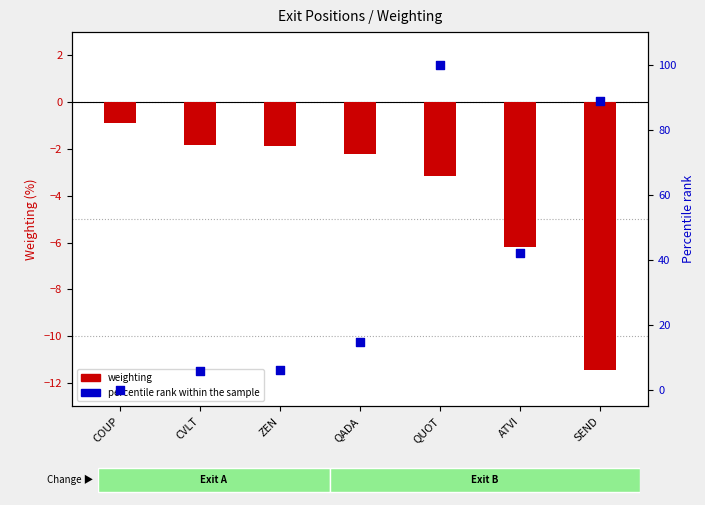

What are all the series names shown in the legend?

weighting, percentile rank within the sample